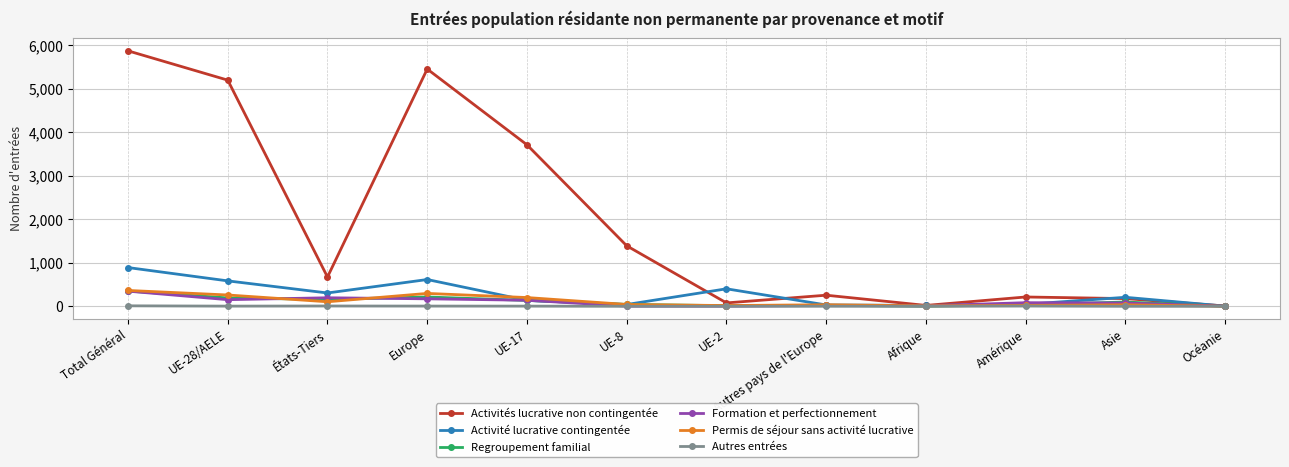

What is the label of the 3rd point from the left?

États-Tiers